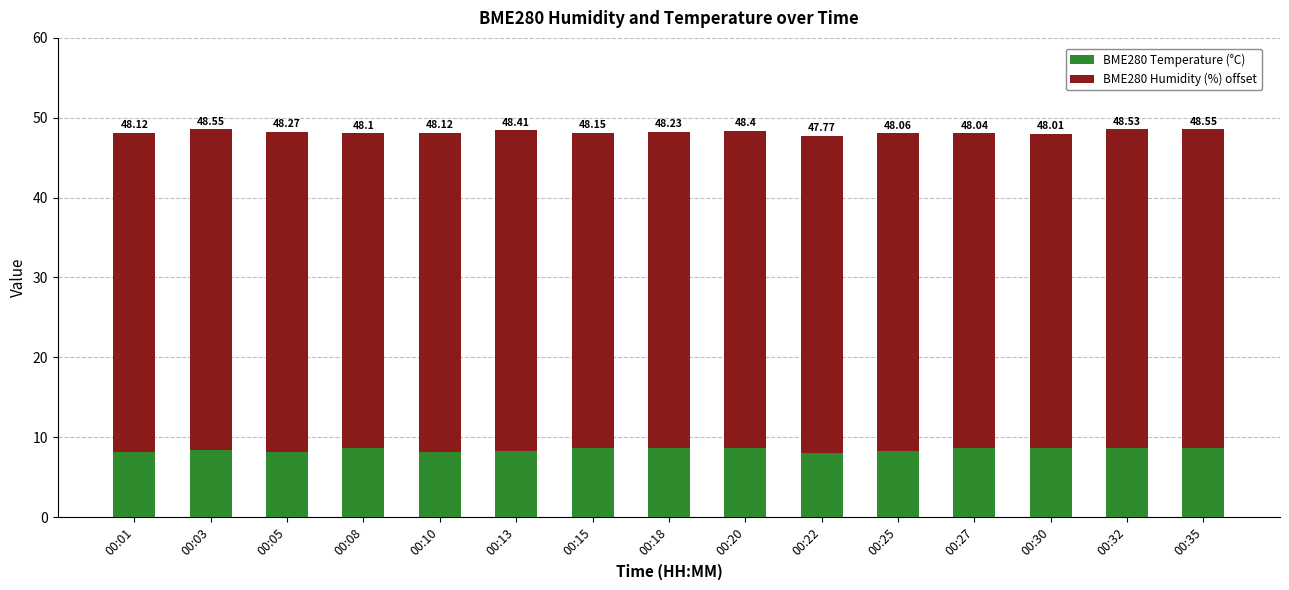

What is the approximate value of BME280 Humidity (%) offset at 00:25?

39.8